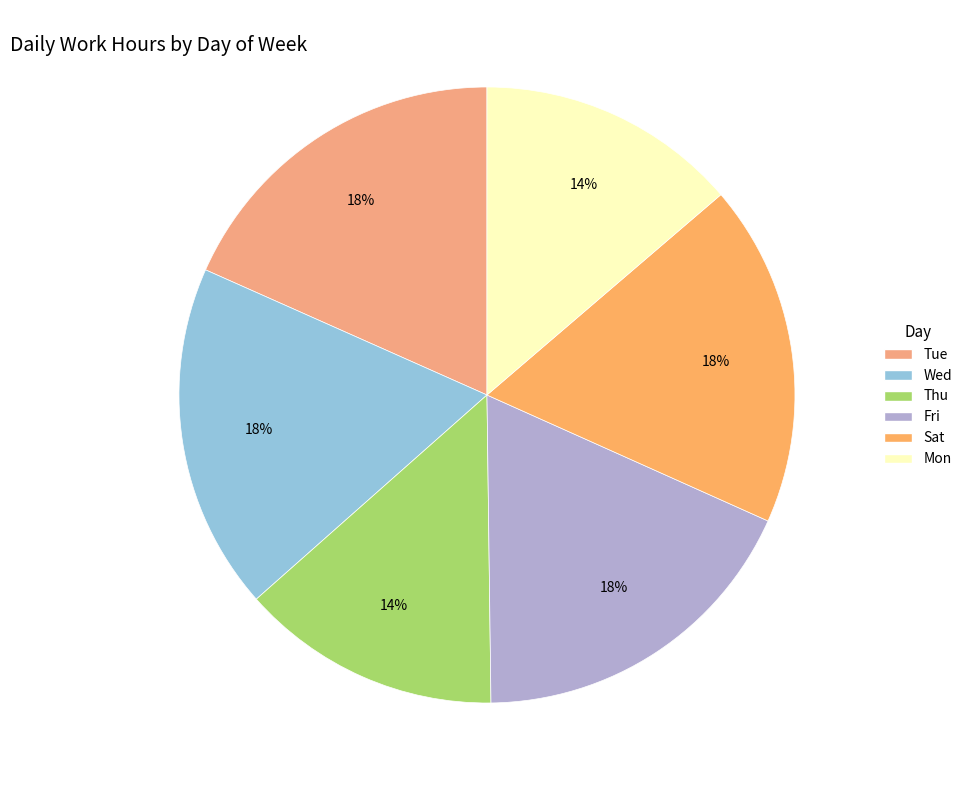

How many segments does this pie chart have?

6